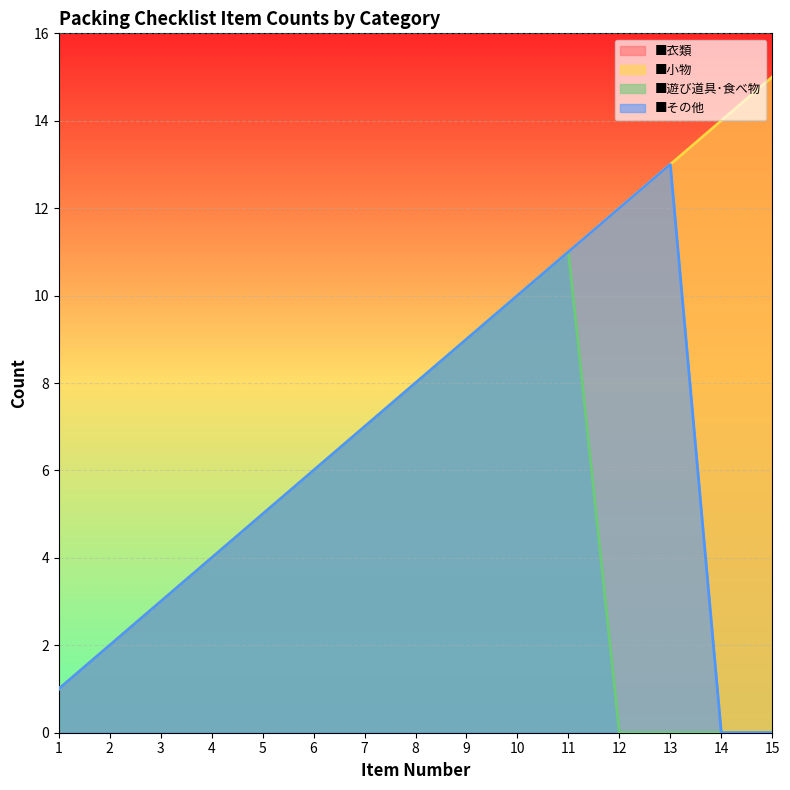

Reading left to right, transcribe all the data shown in this chart.

■衣類: 1=1	2=2	3=3	4=4	5=5	6=6	7=7	8=8	9=9	10=10	11=11	12=12	13=13	14=14	15=15
■小物: 1=1	2=2	3=3	4=4	5=5	6=6	7=7	8=8	9=9	10=10	11=11	12=12	13=13	14=14	15=15
■遊び道具･食べ物: 1=1	2=2	3=3	4=4	5=5	6=6	7=7	8=8	9=9	10=10	11=11	12=0	13=0	14=0	15=0
■その他: 1=1	2=2	3=3	4=4	5=5	6=6	7=7	8=8	9=9	10=10	11=11	12=12	13=13	14=0	15=0